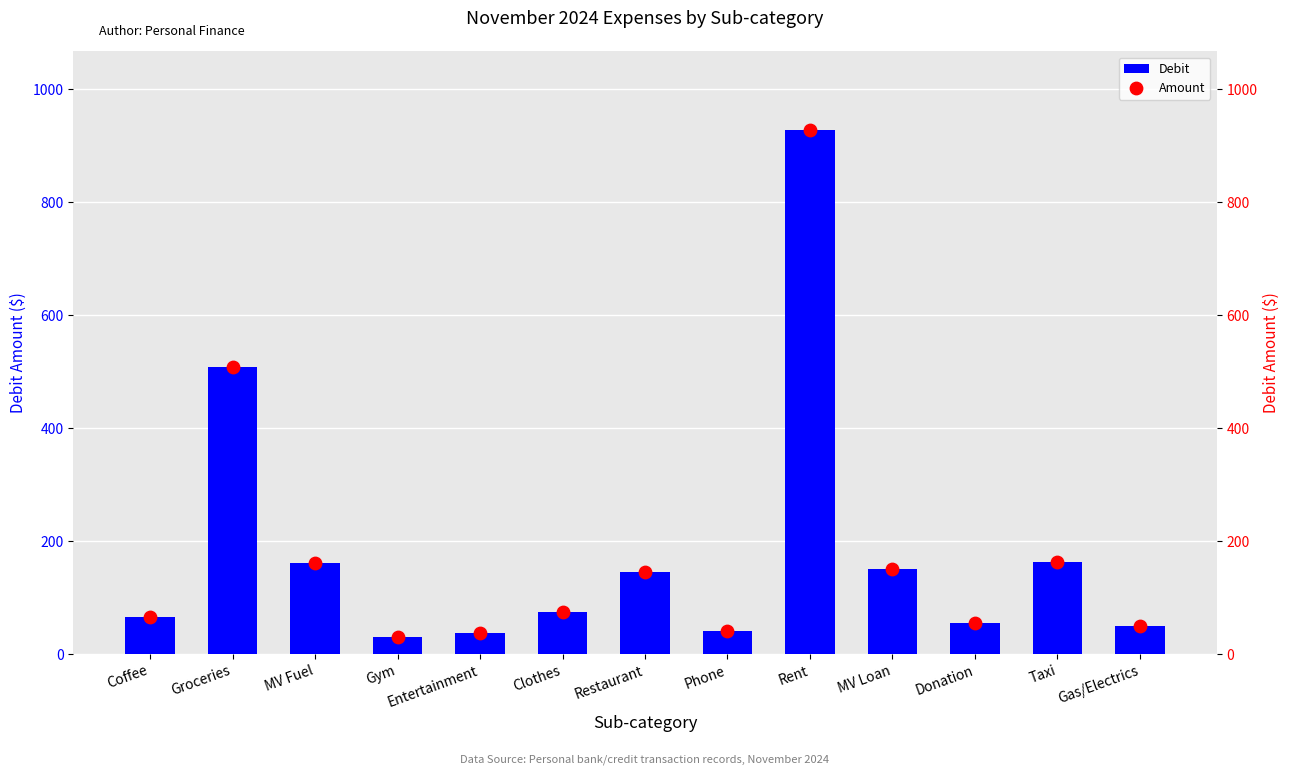

What are all the series names shown in the legend?

Debit, Amount